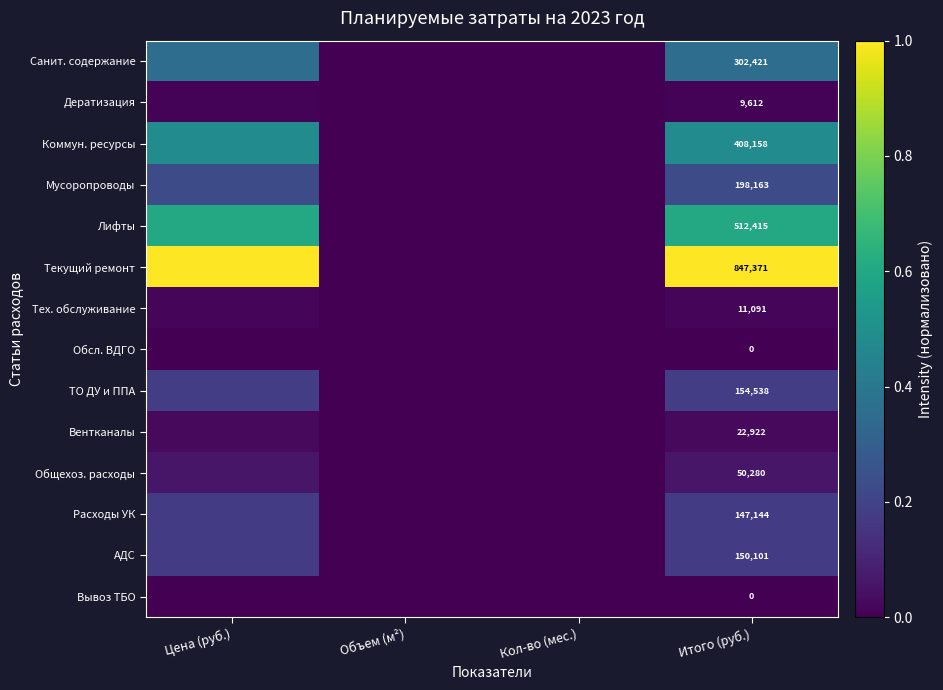

At which category is the sum across all series the highest?

Цена (руб.)